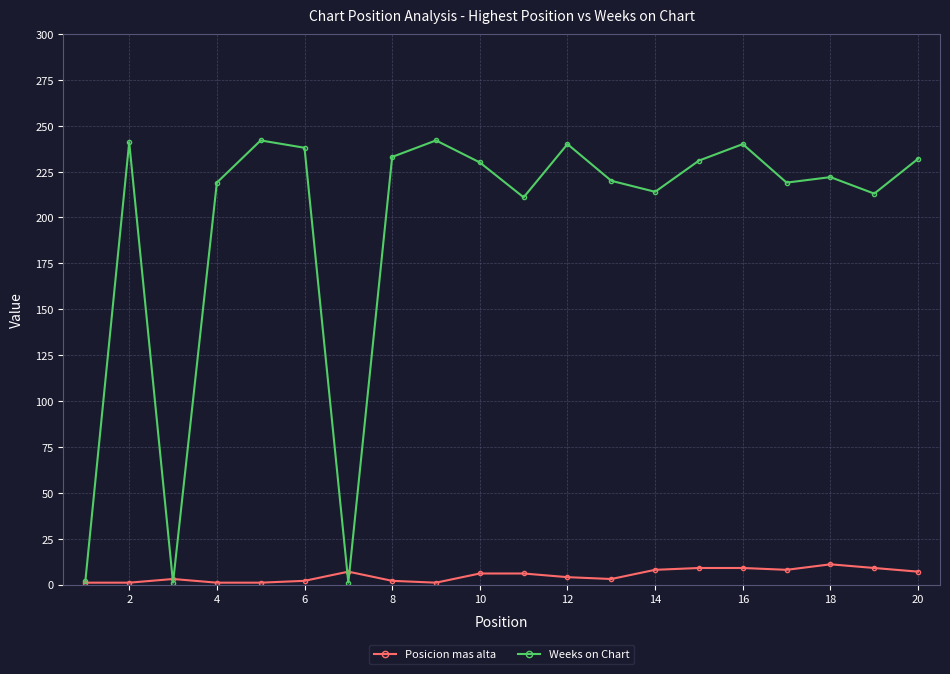

Is this an area chart (filled region under the line)?

No